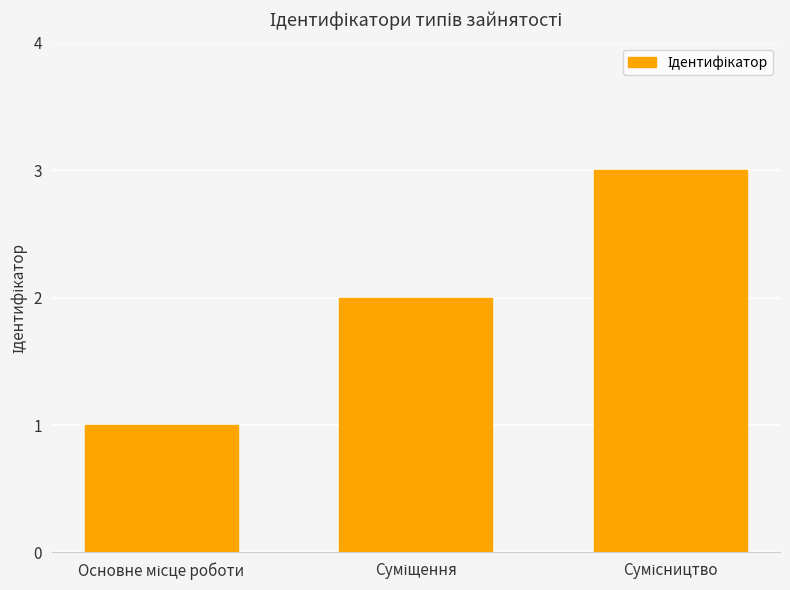

What is the sum of all values?

6